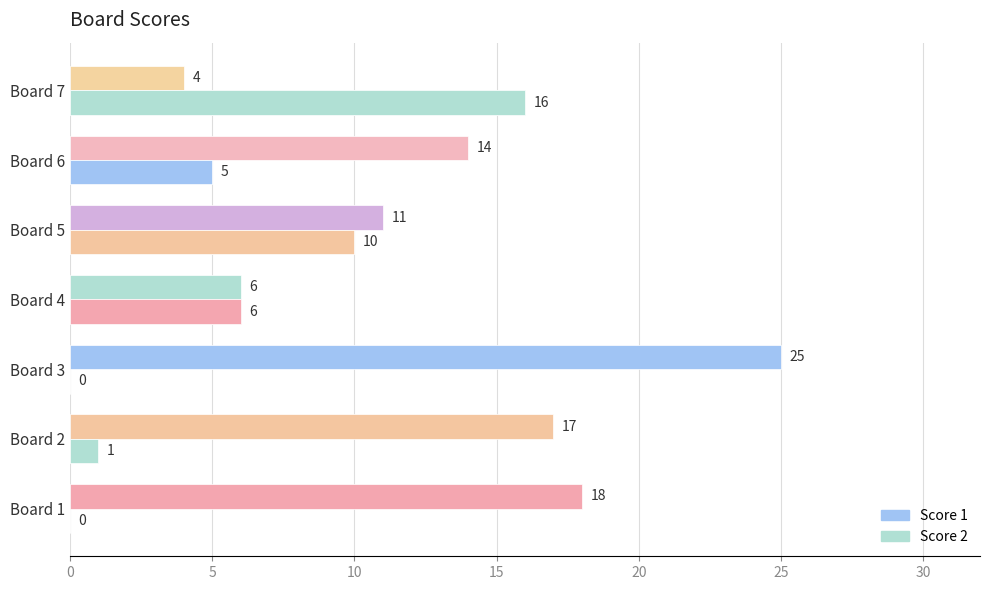

Which series has the largest total across all categories?

Score 1